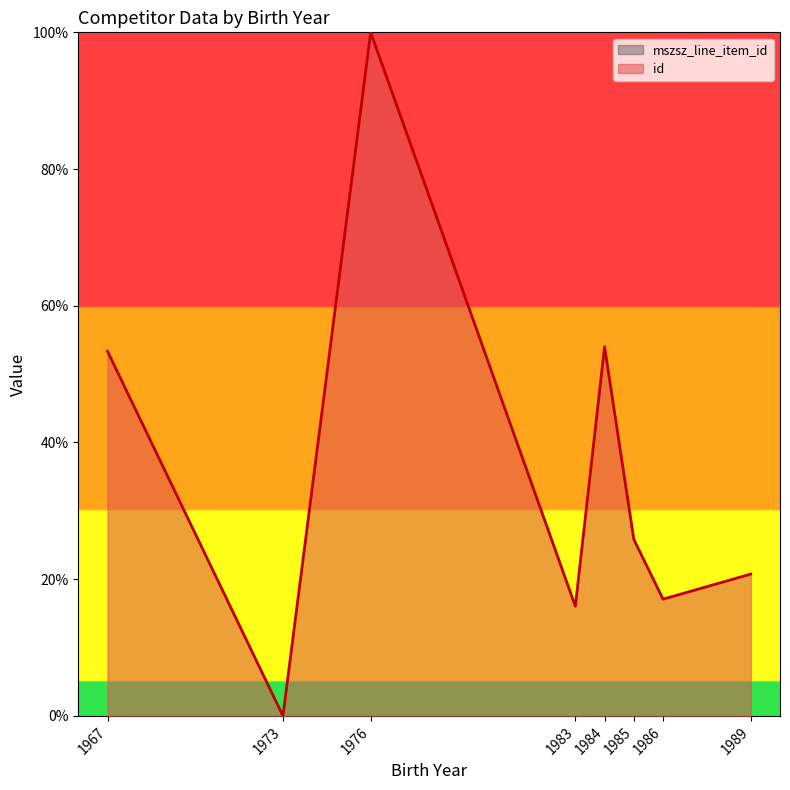

What is the average value?

35.9